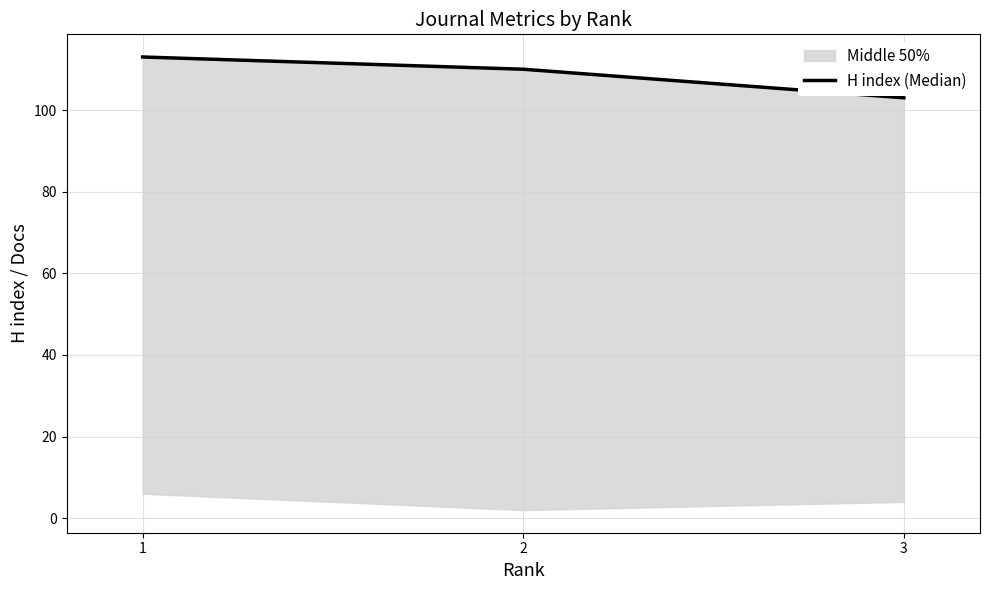

What is the sum of all values?

326